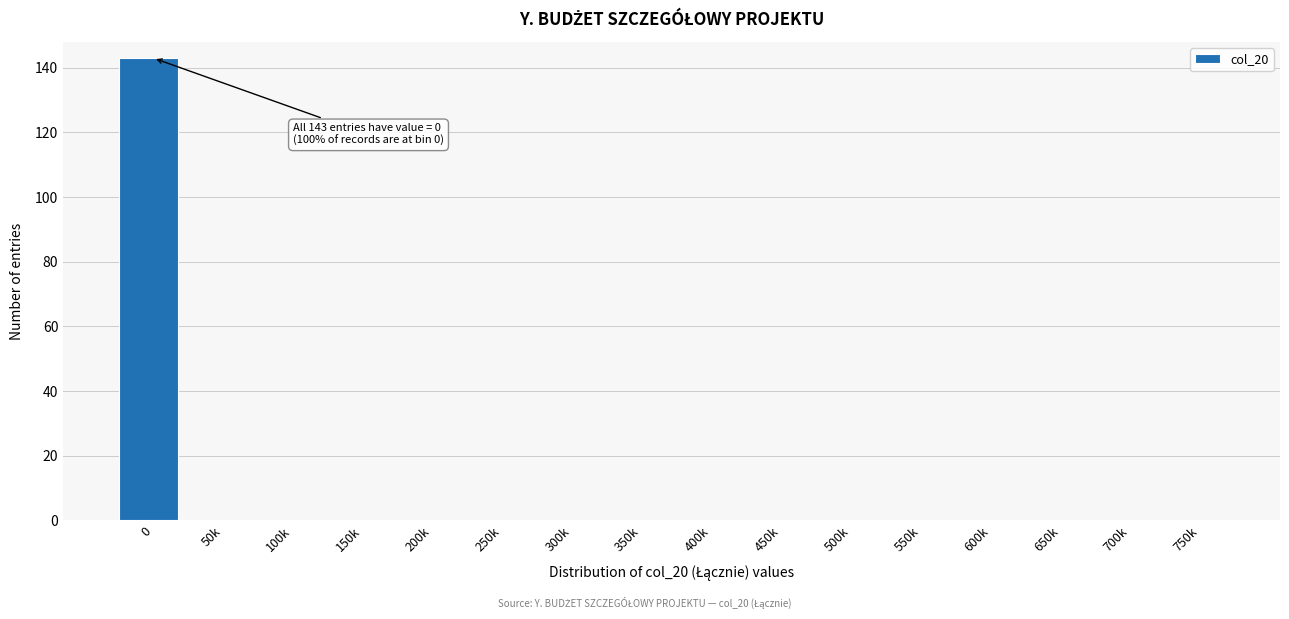

Reading left to right, list all the values displayed in this chart.

0=143	50k=0	100k=0	150k=0	200k=0	250k=0	300k=0	350k=0	400k=0	450k=0	500k=0	550k=0	600k=0	650k=0	700k=0	750k=0